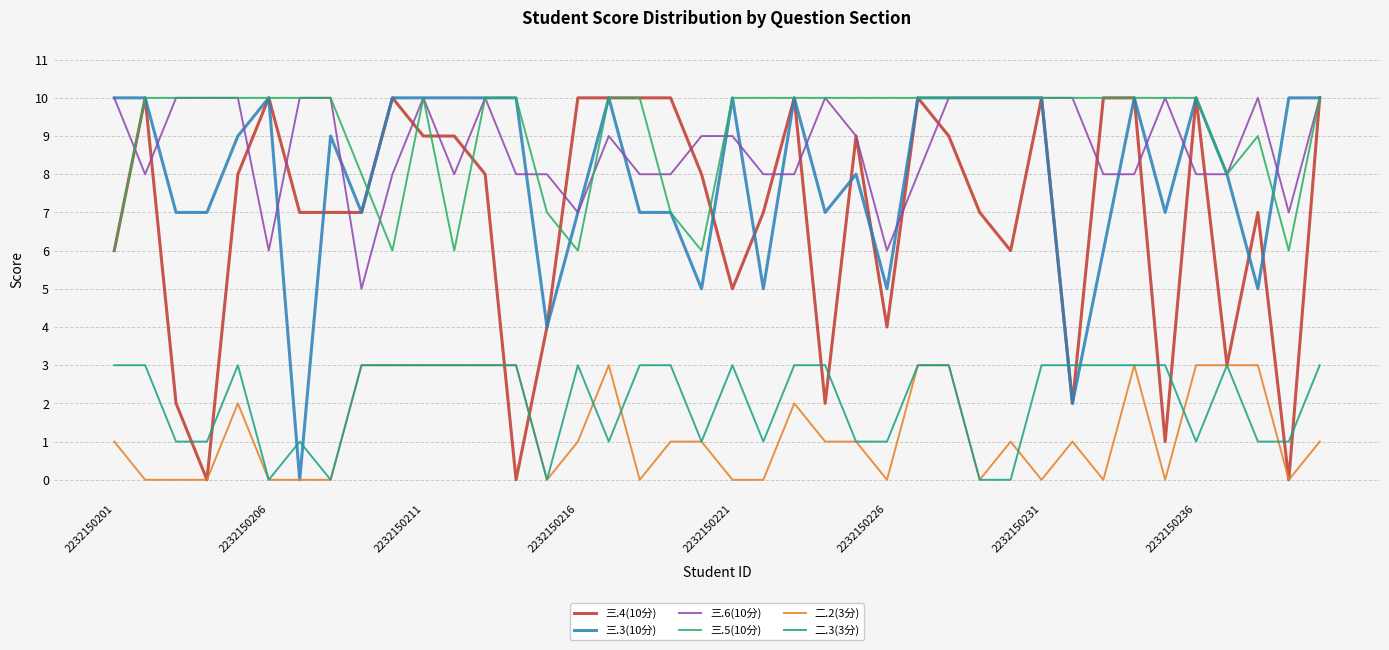

True or false: 三.5(10分) and 二.3(3分) cross at least once.

False